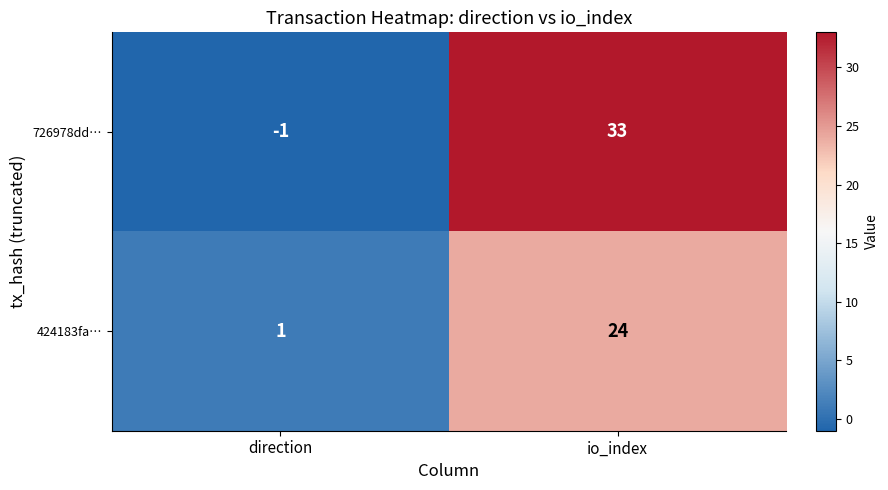

What is the total value across all series at io_index?

57